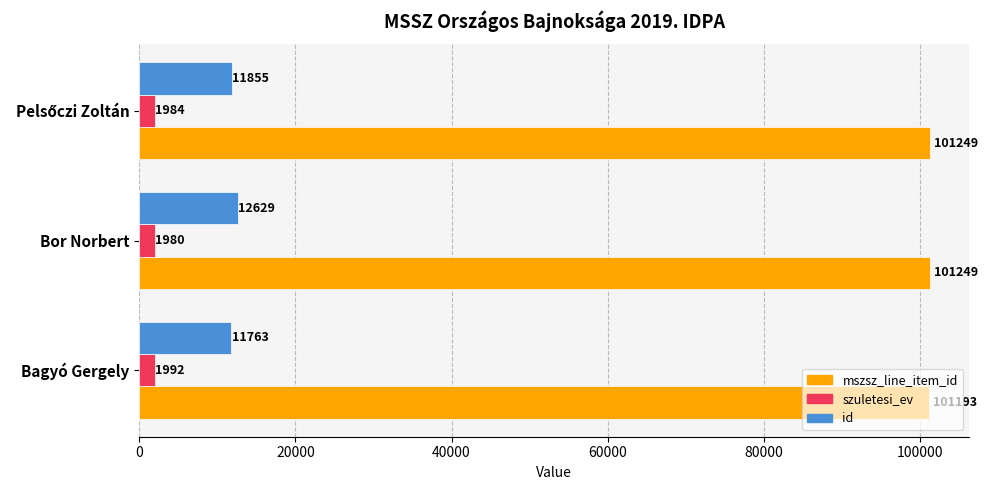

True or false: mszsz_line_item_id has a value of 65472 at Bor Norbert.

False